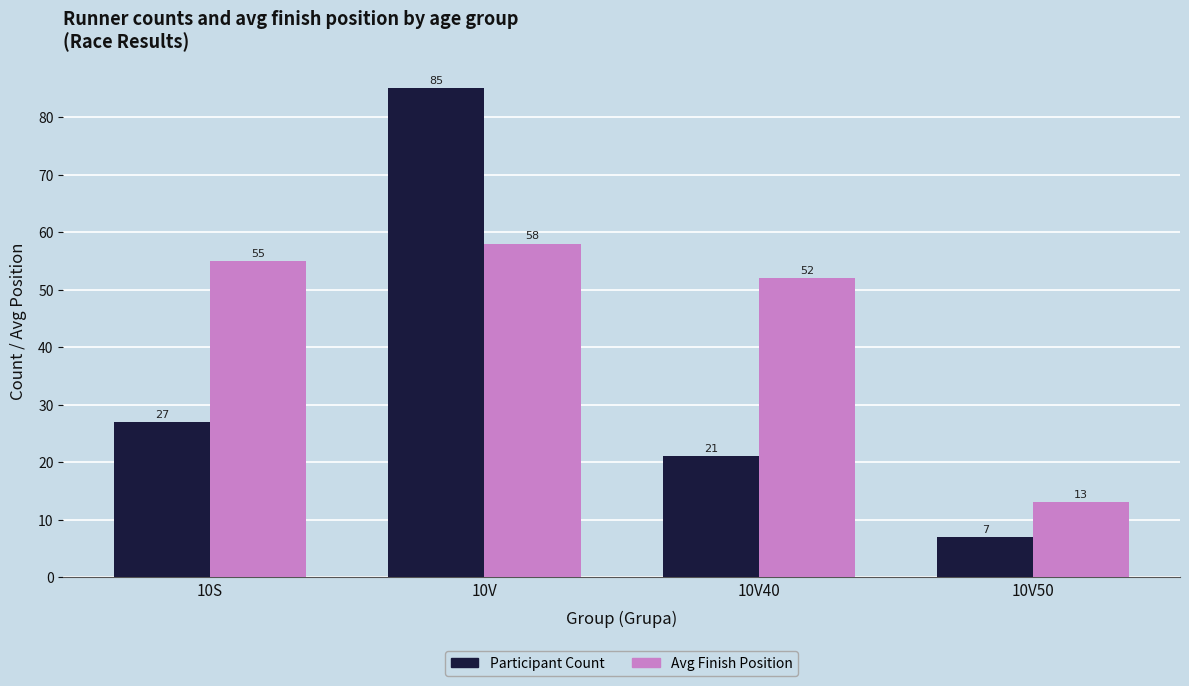

What is the sum of the Participant Count values at 10V40 and 10V?

106